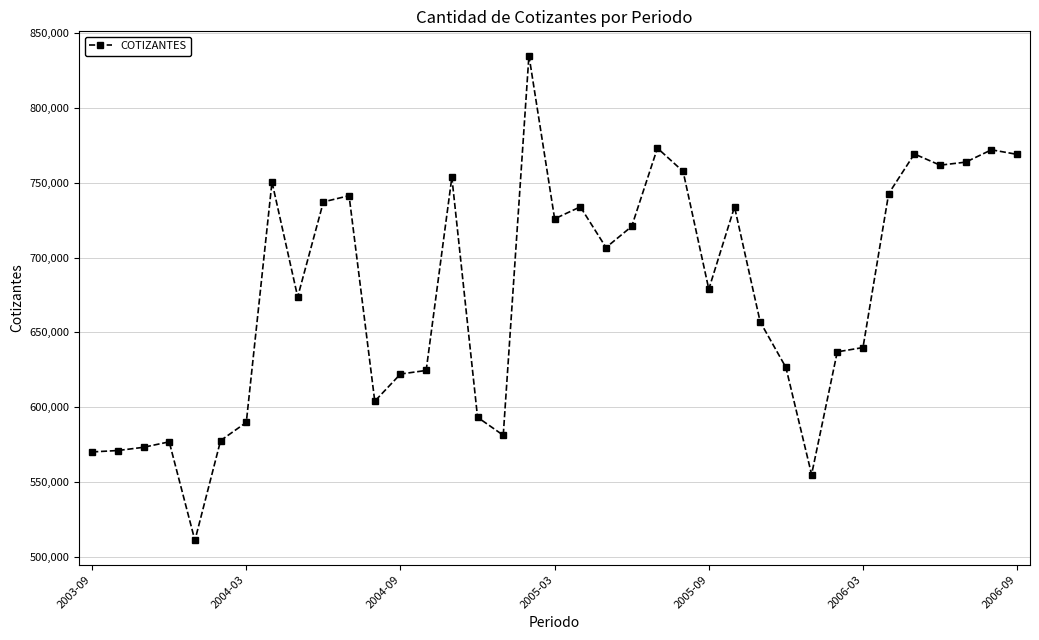

What is the average value?

675999